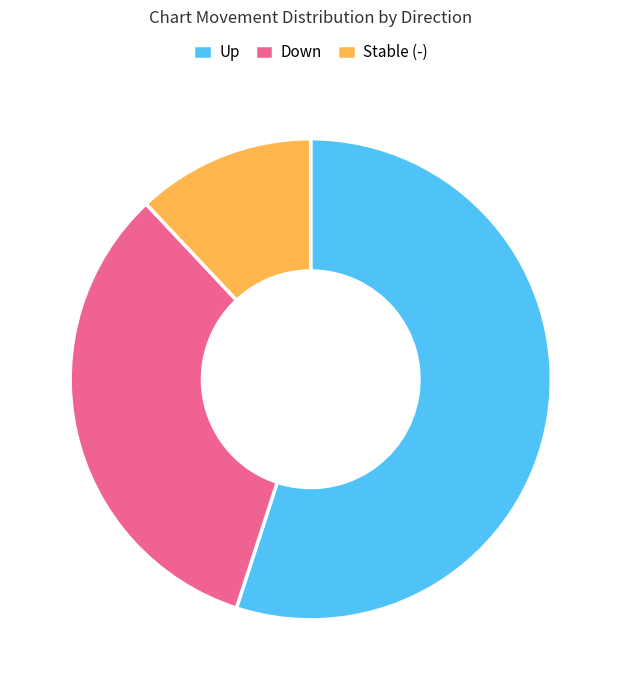

Do Stable (-) and Down together represent more than half of the pie?

No